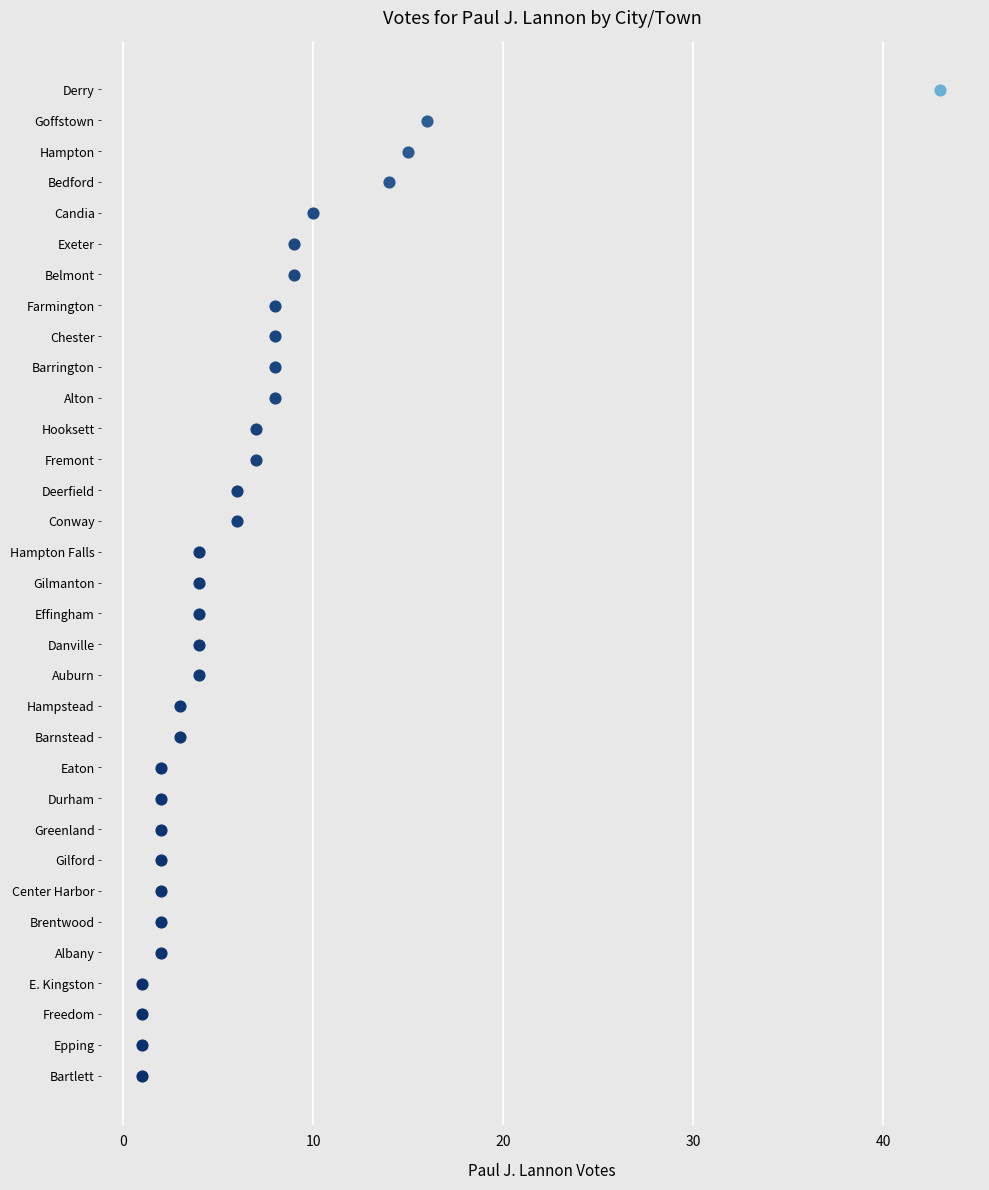

Approximately how many times larger is the value at Gilford compared to Chester?

0.2